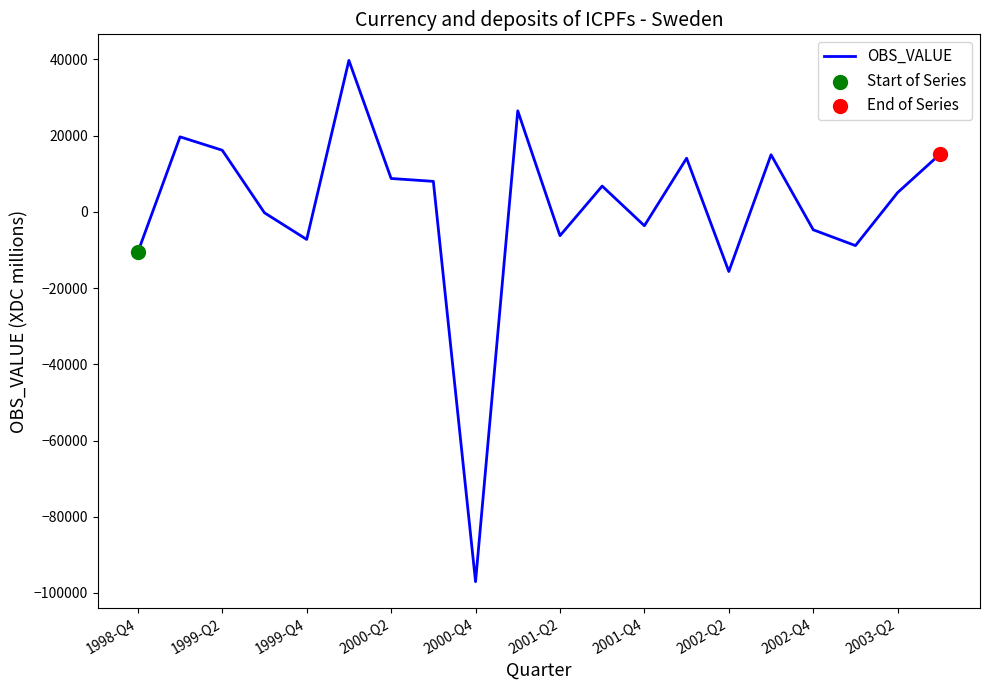

What is the smallest value displayed?

-97039